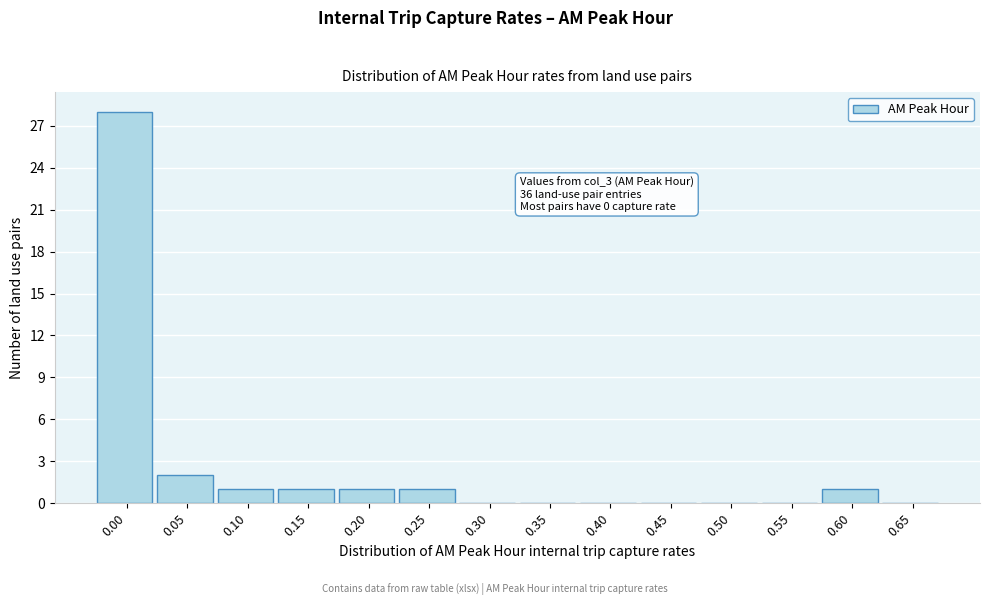

Reading left to right, transcribe all the data shown in this chart.

0.00=28	0.05=2	0.10=1	0.15=1	0.20=1	0.25=1	0.30=0	0.35=0	0.40=0	0.45=0	0.50=0	0.55=0	0.60=1	0.65=0